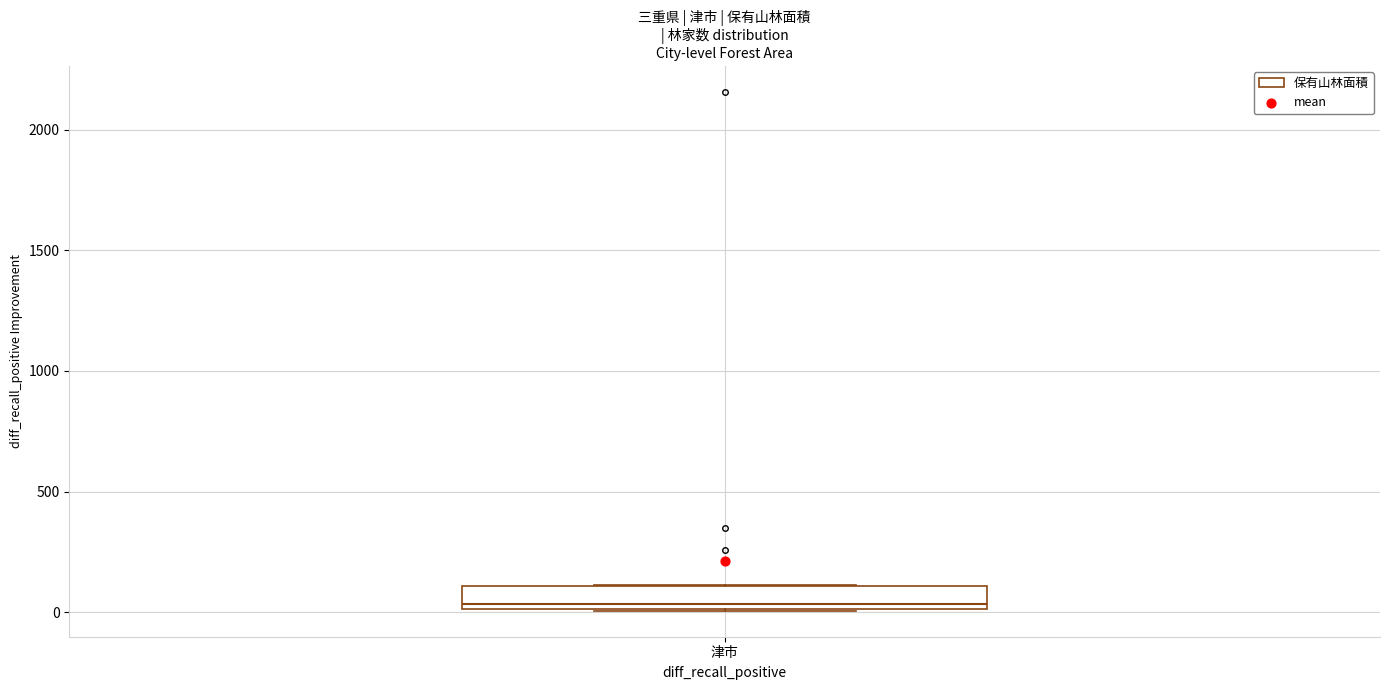

Read this box plot against the y-axis: the position of the median line, the range covered by the box, and the ends of both whiskers. The values are not printed on the chart, so give them approximately, as read against the axis.

median 50, box 0 to 100, whiskers 0 to 100